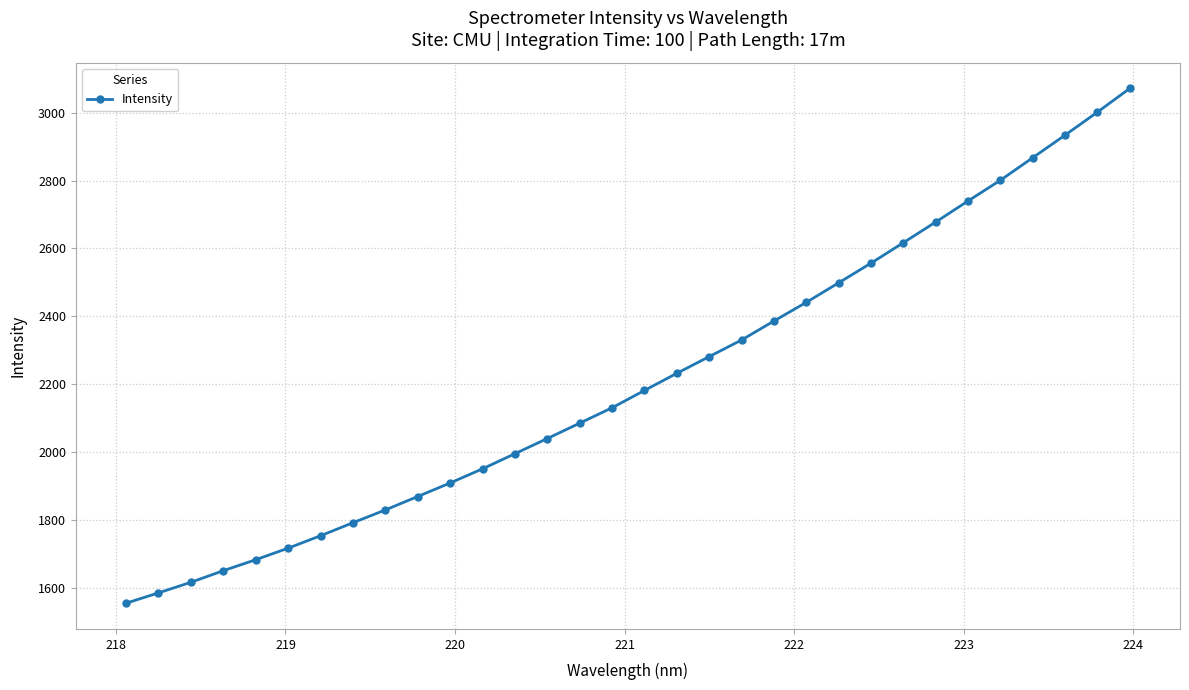

What is the average value?

2212.7